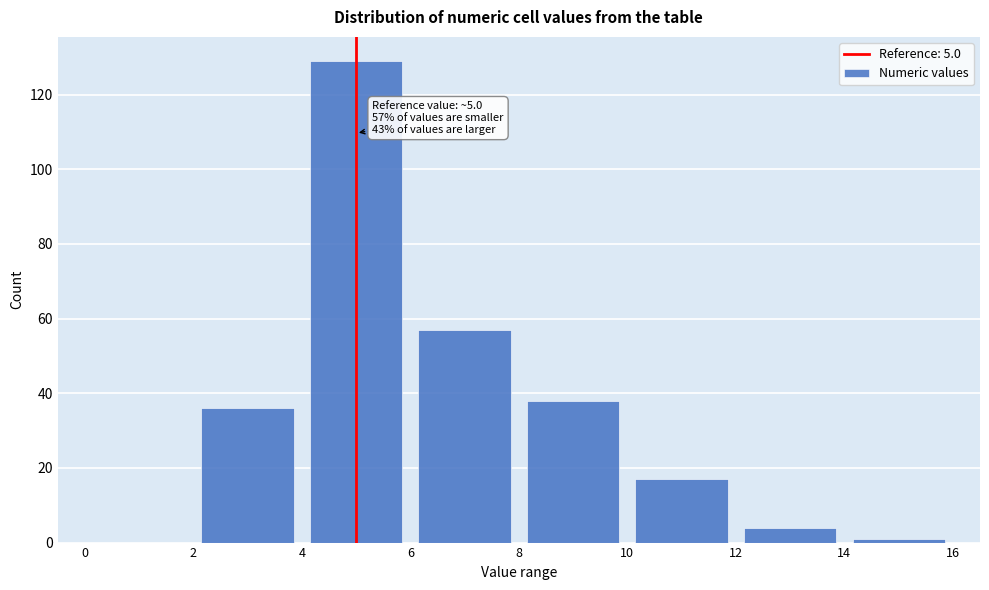

Which range on the x-axis has the tallest bar?

4 to 6